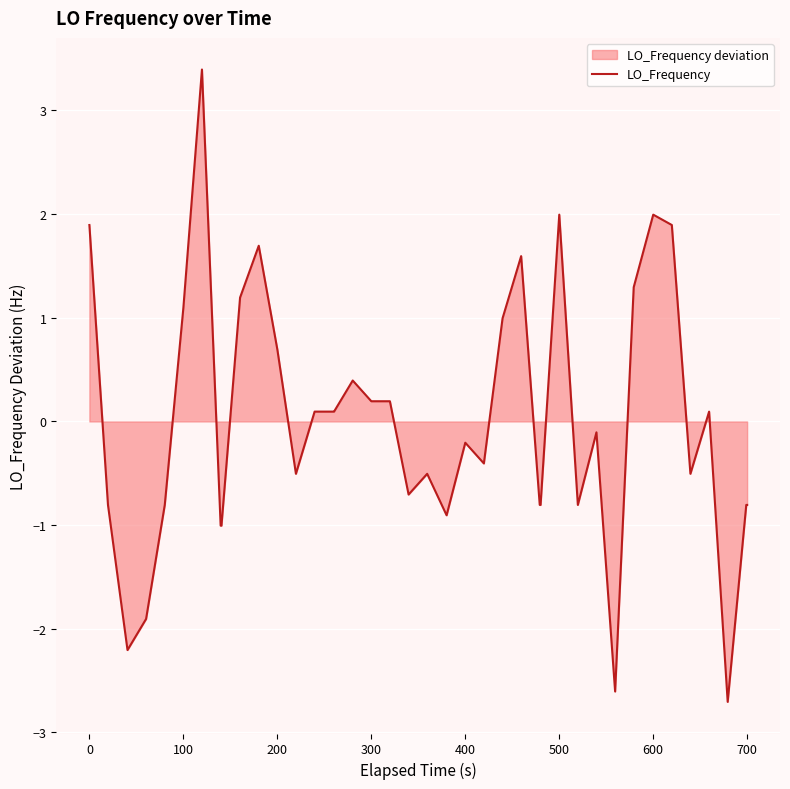

How many values exceed 0?

19